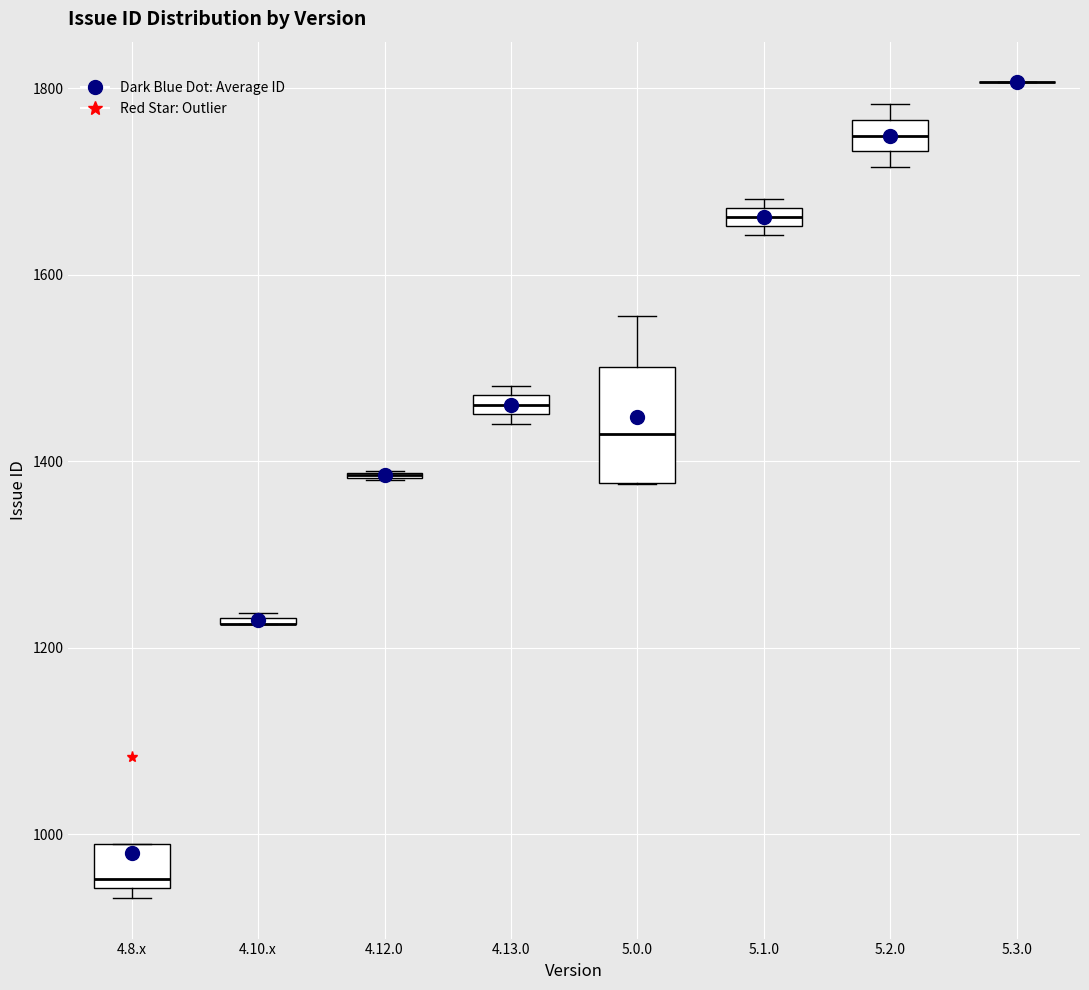

Comparing the boxes themselves (not the whiskers), which one is the tallest?

5.0.0